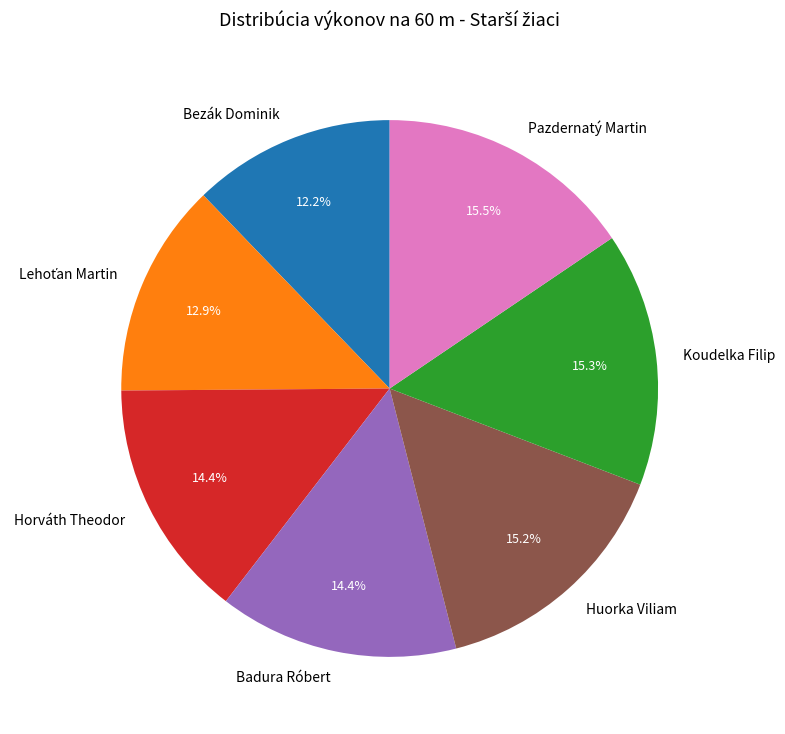

Does any single category account for the majority?

No